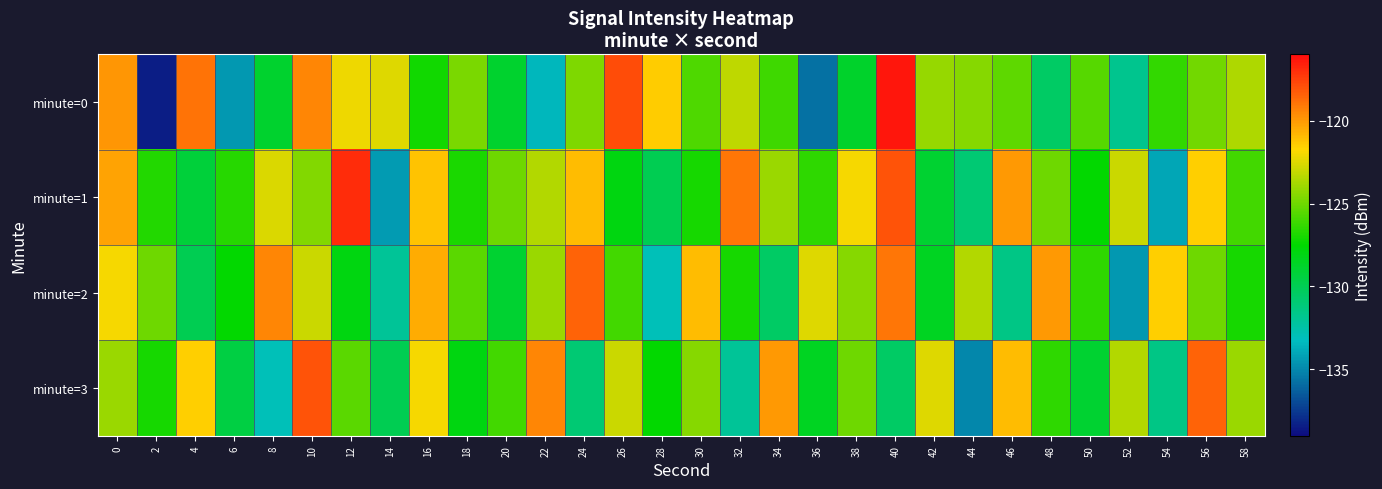

What is the total value across all series at 42?

-504.1